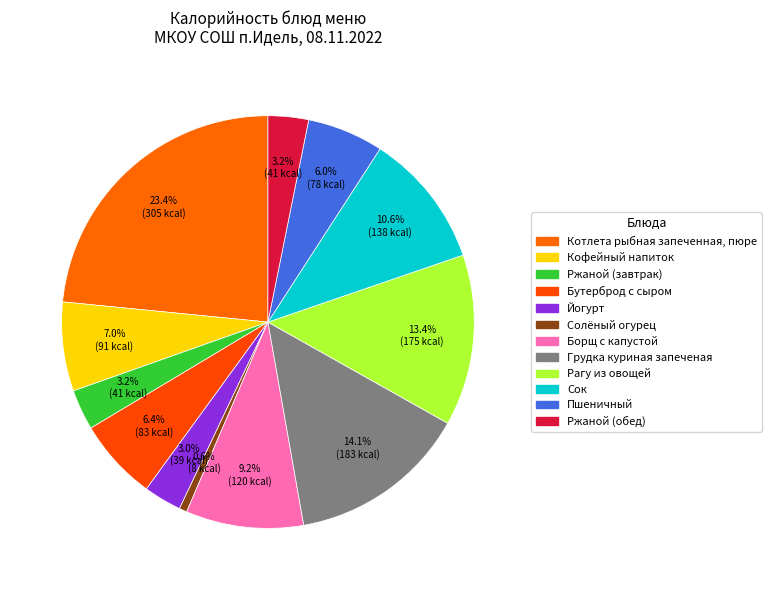

Is Грудка куриная запеченая the majority of the pie?

No